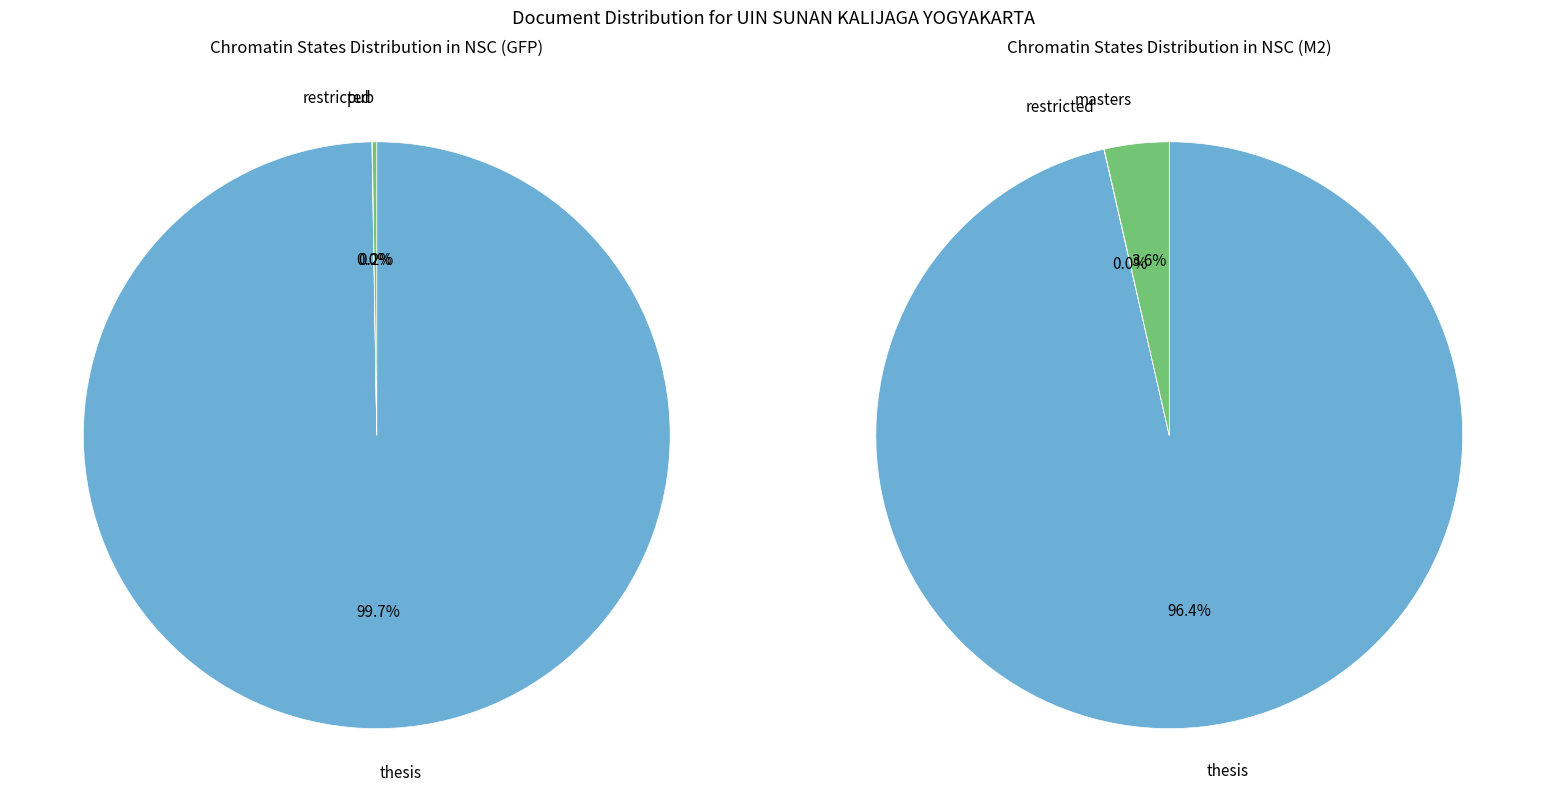

To the nearest percent, what is the difference between the masters and restricted slice percentages?

4%